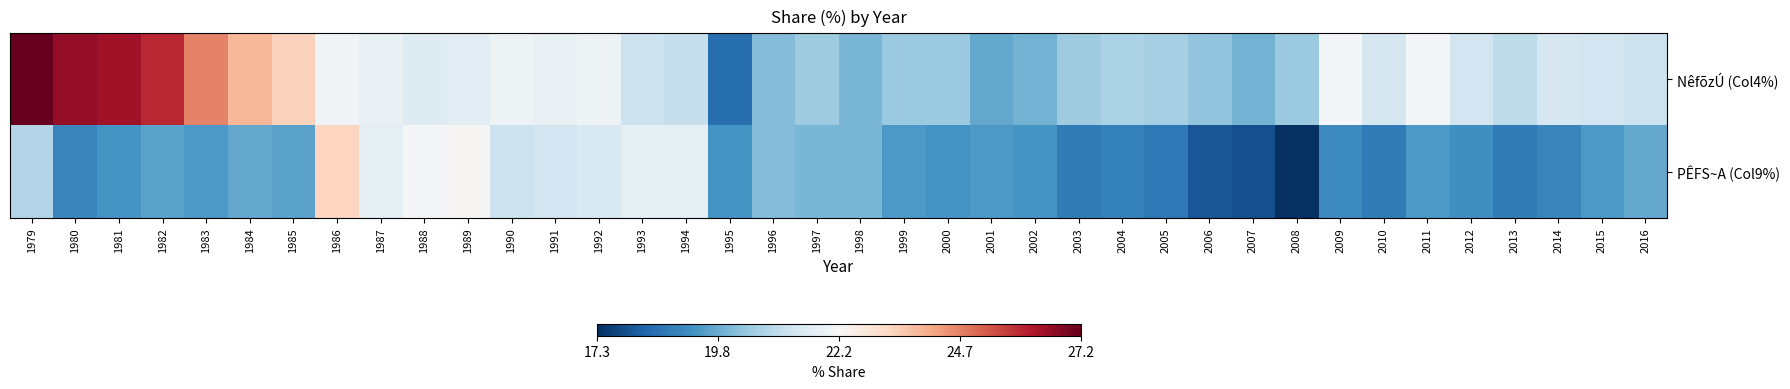

Reading right to left, transcribe all the data shown in this chart.

NêfõzÚ (Col4%): 2016=21.2	2015=21.3	2014=21.4	2013=21.0	2012=21.3	2011=22.2	2010=21.4	2009=22.2	2008=20.4	2007=19.9	2006=20.3	2005=20.6	2004=20.7	2003=20.5	2002=19.9	2001=19.7	2000=20.4	1999=20.4	1998=20.0	1997=20.5	1996=20.1	1995=18.5	1994=21.1	1993=21.2	1992=22.0	1991=21.9	1990=22.0	1989=21.7	1988=21.6	1987=21.9	1986=22.1	1985=23.4	1984=23.9	1983=24.7	1982=26.0	1981=26.4	1980=26.6	1979=27.2
PÊFS~A (Col9%): 2016=19.7	2015=19.4	2014=19.0	2013=18.8	2012=19.2	2011=19.4	2010=18.8	2009=19.1	2008=17.3	2007=17.9	2006=18.0	2005=18.7	2004=18.9	2003=18.8	2002=19.3	2001=19.4	2000=19.3	1999=19.4	1998=20.0	1997=20.0	1996=20.1	1995=19.3	1994=21.8	1993=21.8	1992=21.5	1991=21.3	1990=21.2	1989=22.3	1988=22.2	1987=21.8	1986=23.3	1985=19.6	1984=19.7	1983=19.4	1982=19.6	1981=19.3	1980=19.0	1979=20.8